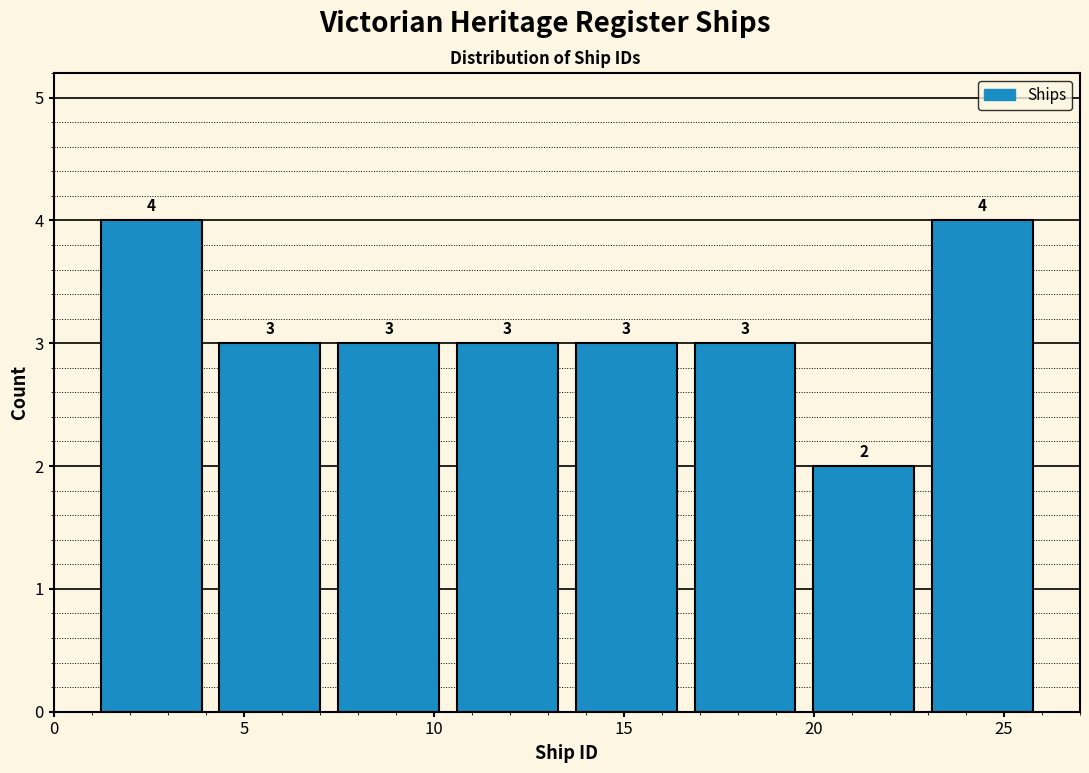

Reading left to right, transcribe this chart: for each bar, give the range it covers on the x-axis and its height. The bar edges are not printed on the chart, so give them approximately, as read against the axis.

1.0 to 4.0: 4
4.0 to 7.5: 3
7.5 to 10.5: 3
10.5 to 13.5: 3
13.5 to 16.5: 3
16.5 to 20.0: 3
20.0 to 23.0: 2
23.0 to 26.0: 4